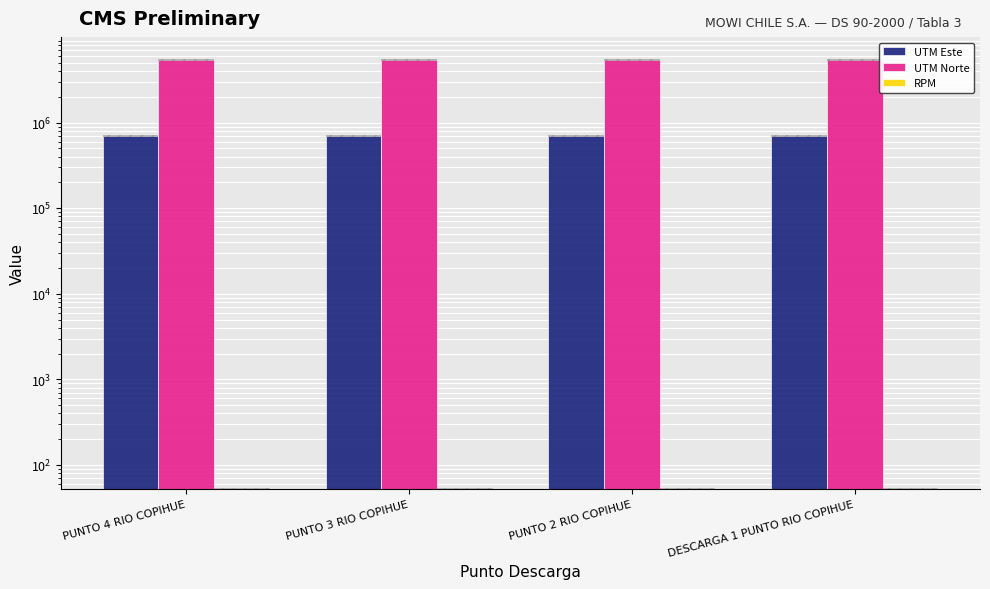

How many categories are shown in the chart?

4